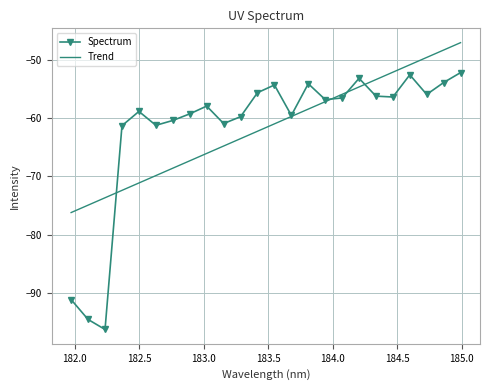

What is the maximum value for Trend?

-47.1